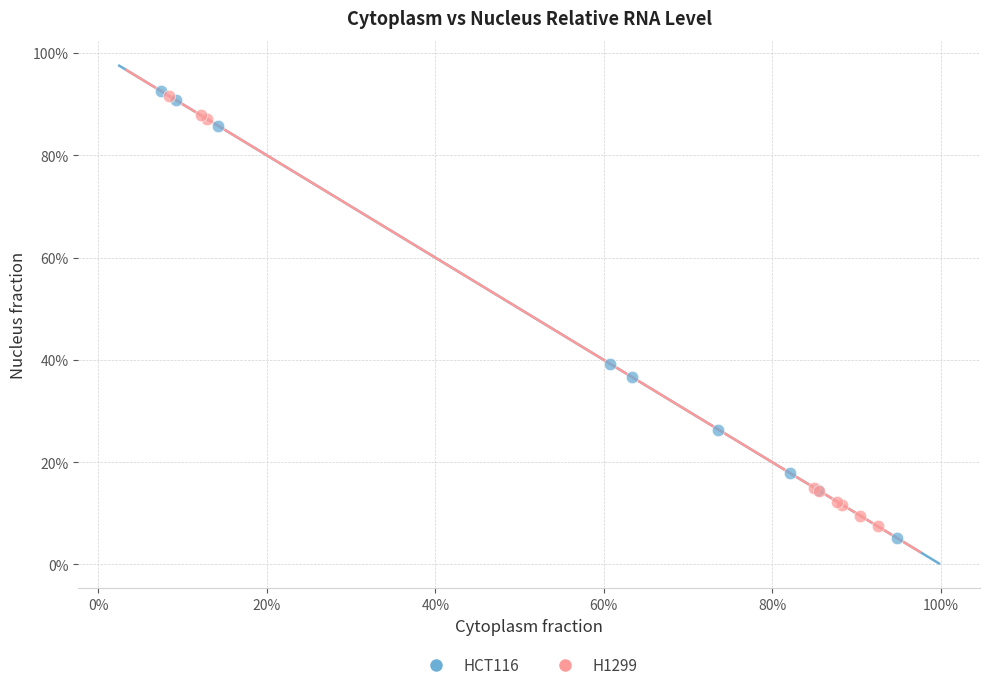

Which series reaches the maximum Y coordinate?

HCT116